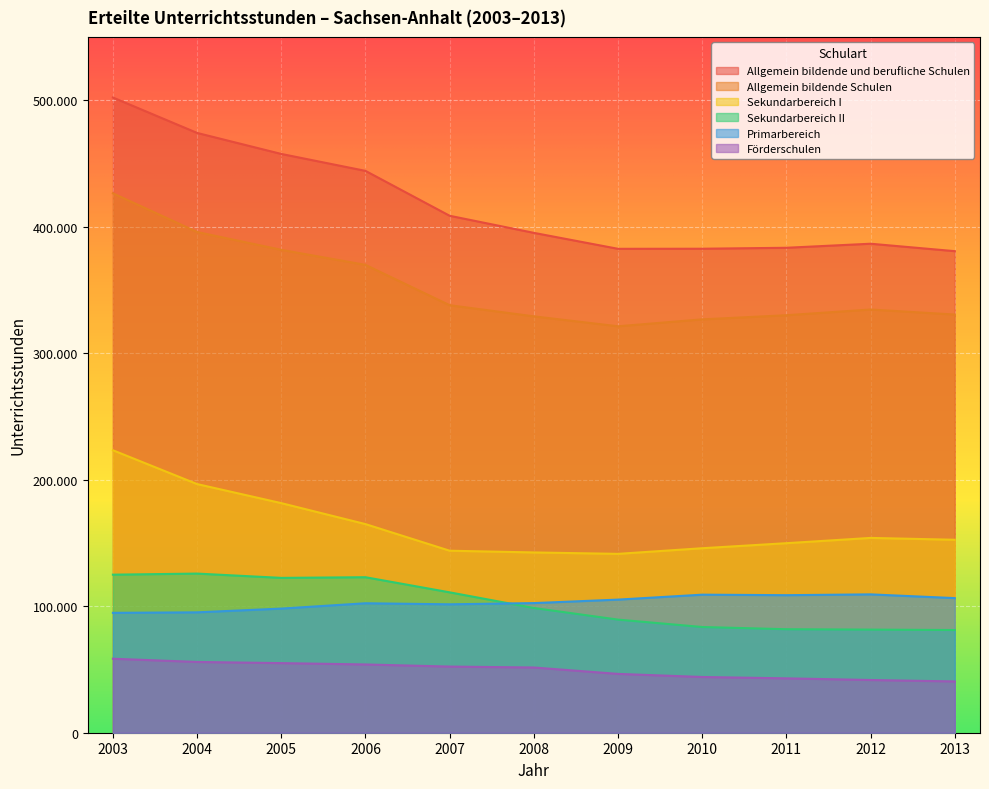

What is the difference between the highest and lowest values at 2012?

344858